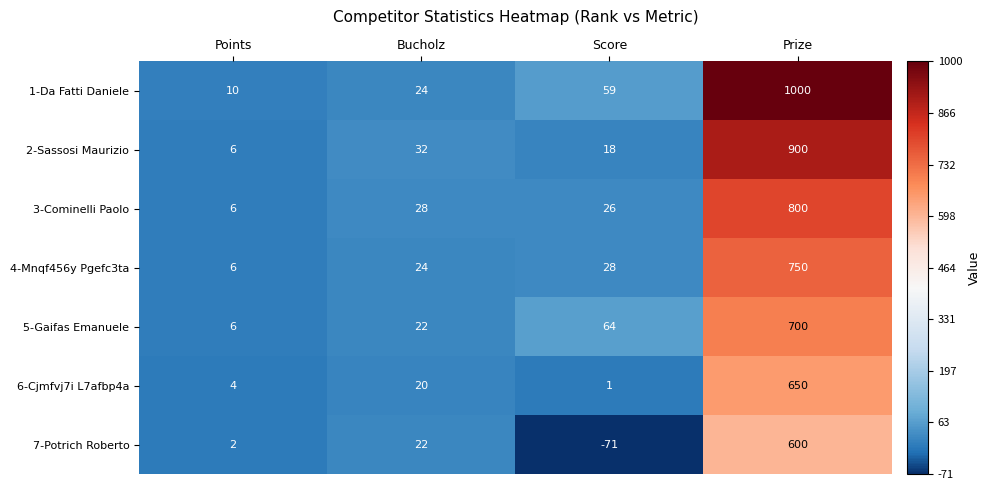

Rank the categories by 1-Da Fatti Daniele value from highest to lowest.

Prize, Score, Bucholz, Points